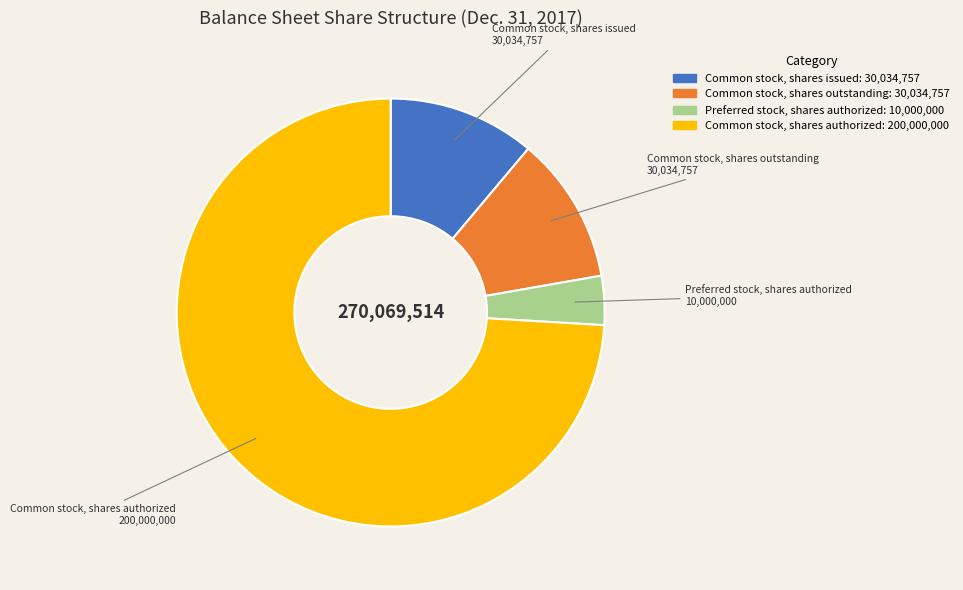

Count the number of slices in the pie.

4